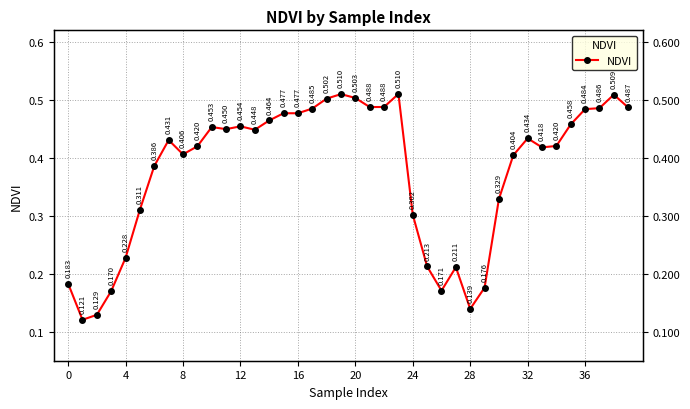

Between 31 and 35, which is larger?

35